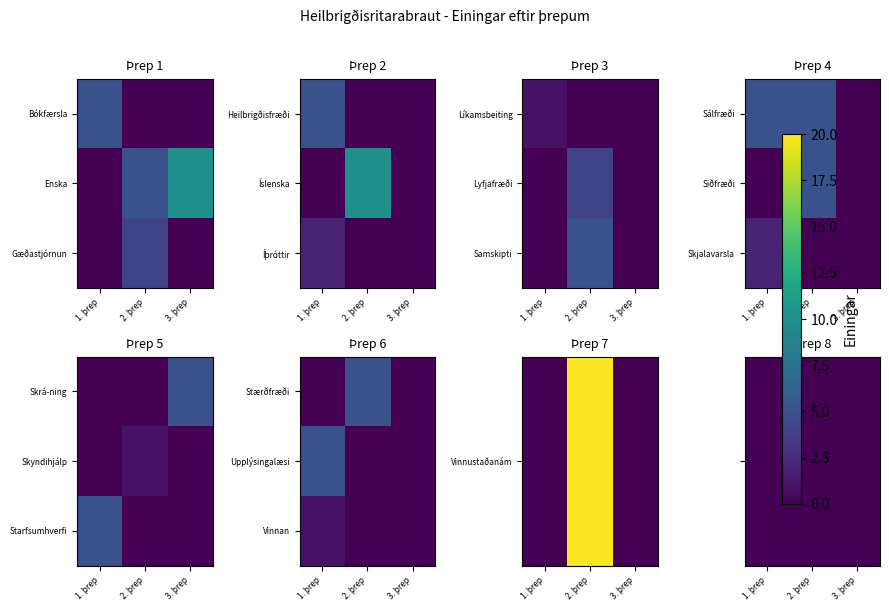

Which has a higher value, 3. þrep or 2. þrep?

3. þrep